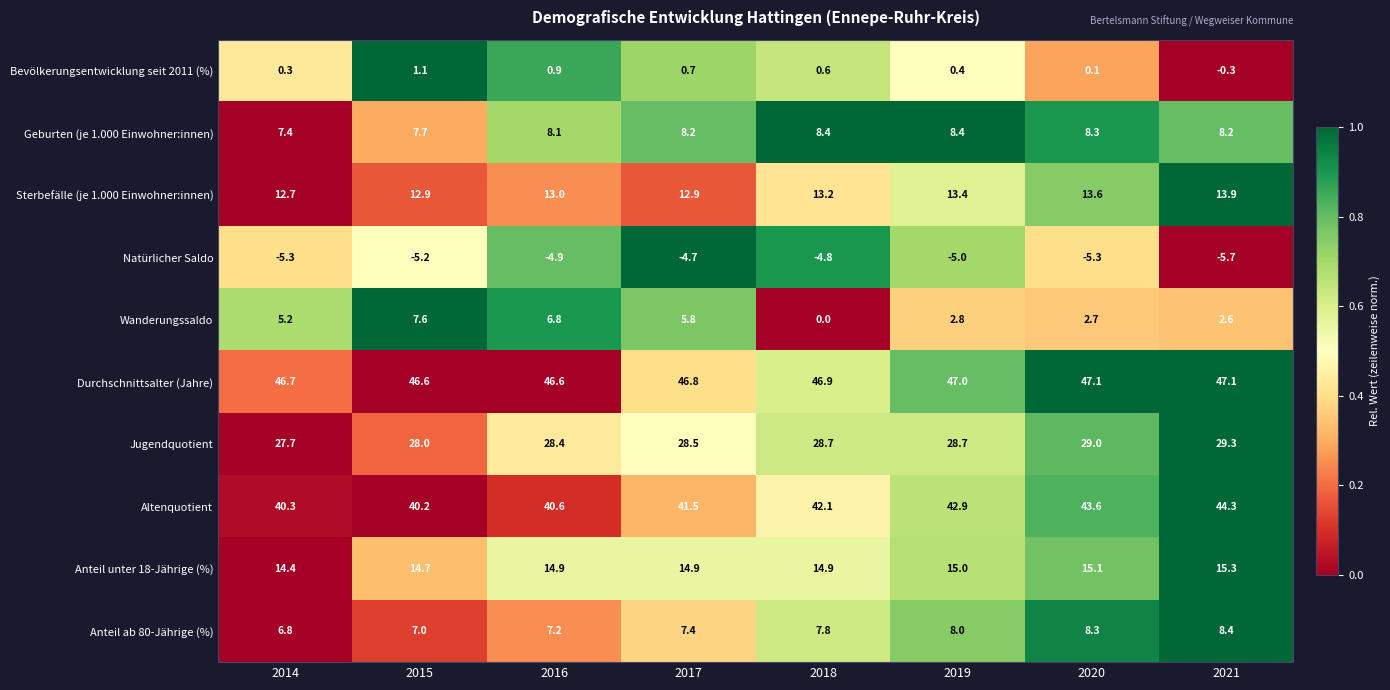

Is it true that Natürlicher Saldo equals -2.1 at 2021?

False